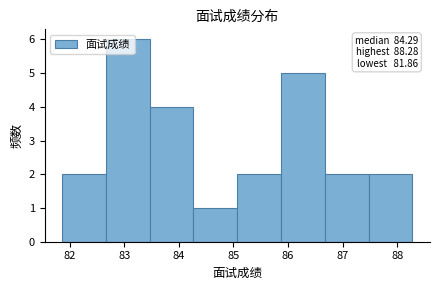

Over which range of the x-axis is the bar tallest?

82.7 to 83.5